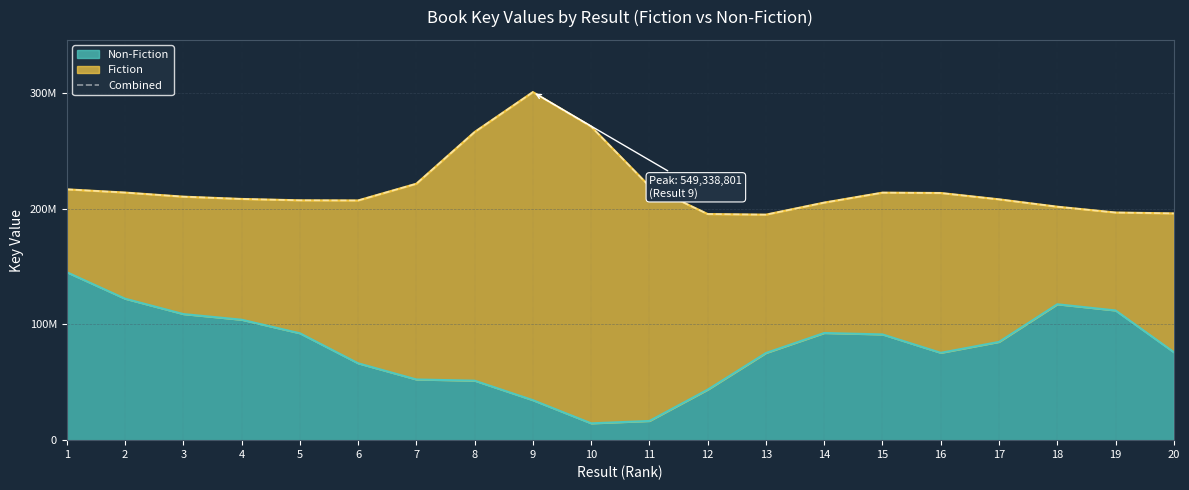

Rank the categories by value from lowest to highest.

13, 12, 20, 19, 18, 14, 6, 5, 17, 4, 3, 16, 15, 2, 1, 11, 7, 8, 10, 9